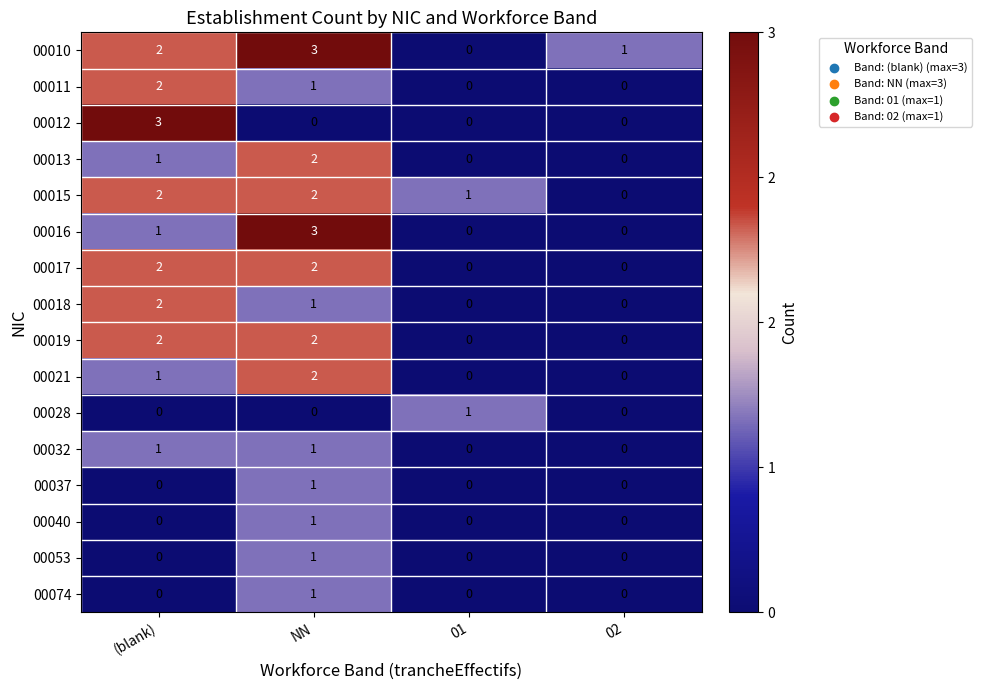

At which category is the sum across all series the highest?

NN